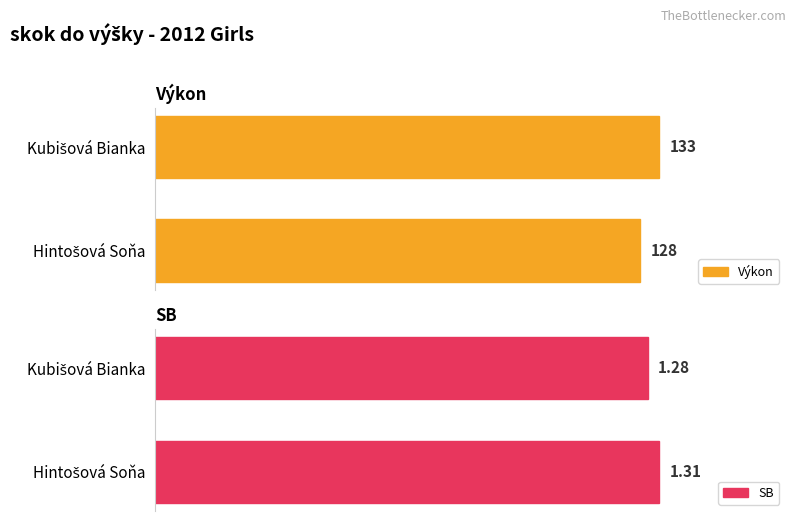

At how many categories does at least one series exceed 15?

2